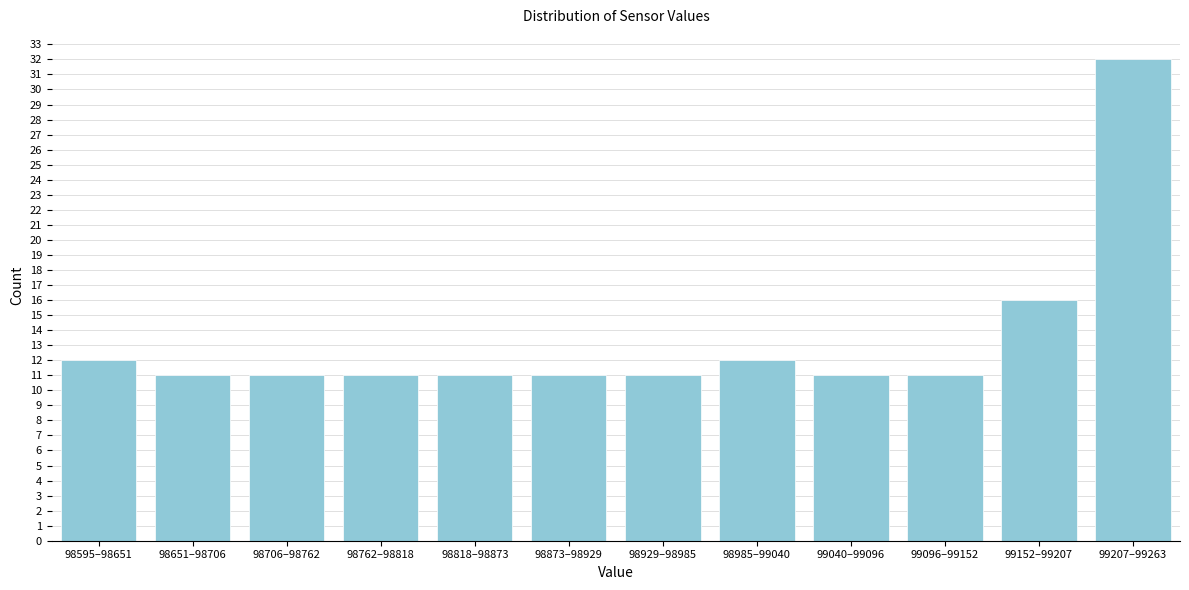

Reading left to right, what are all the values shown in this chart?

12	11	11	11	11	11	11	12	11	11	16	32